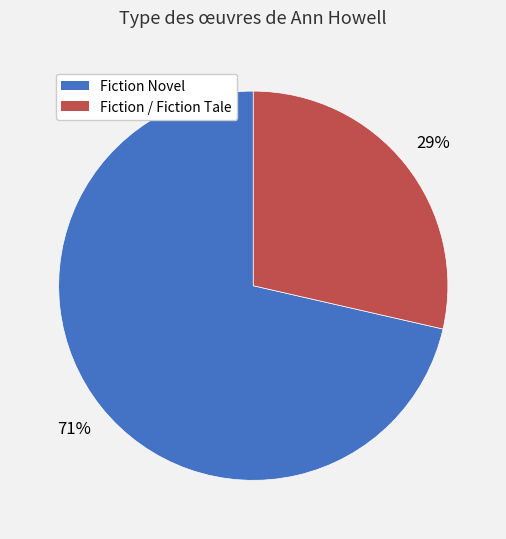

Is Fiction / Fiction Tale the majority of the pie?

No